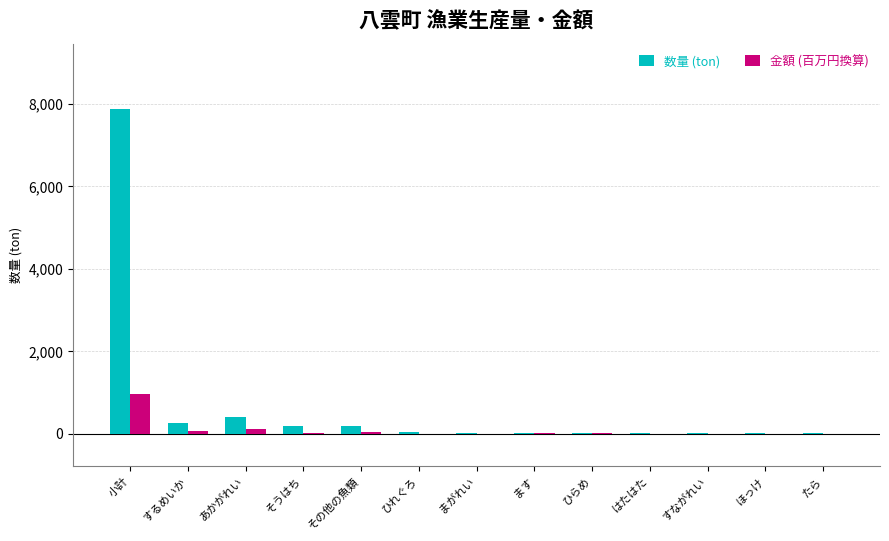

What is the sum of all 数量 (ton) values?

9124.0